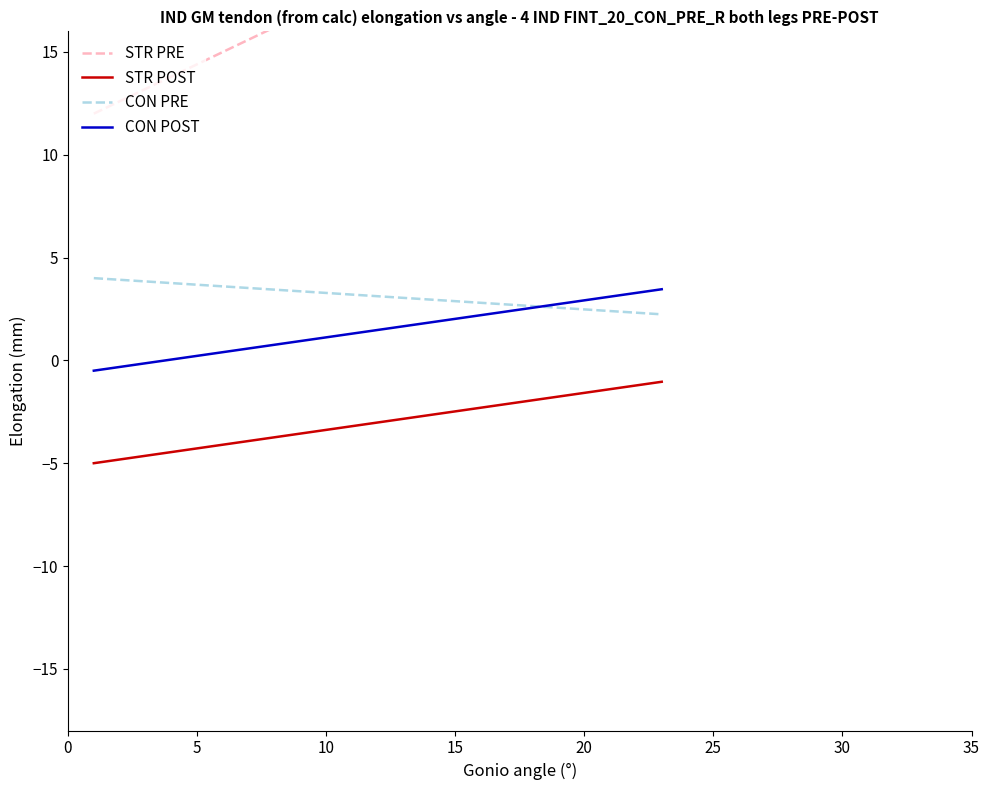

The STR POST series shows -2.5 at 15. True or false?

True